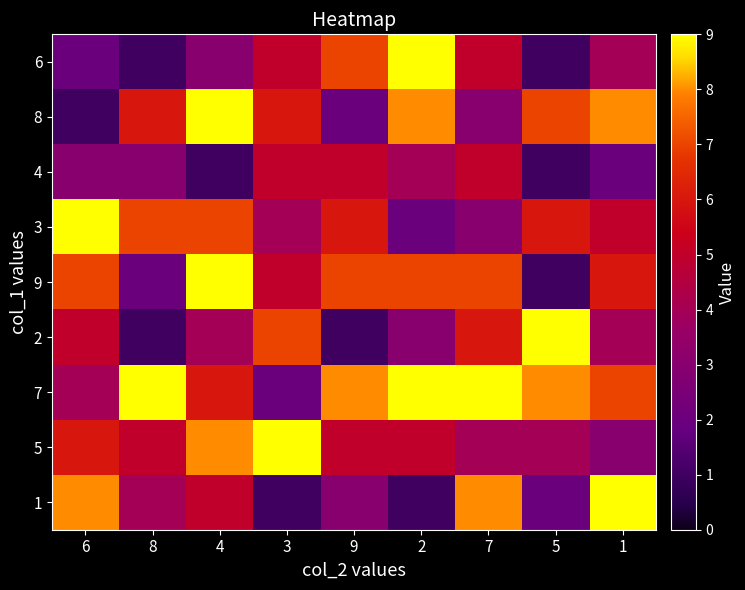

At 6, list the series in order from largest to smallest.

3, 1, 9, 5, 2, 7, 4, 6, 8